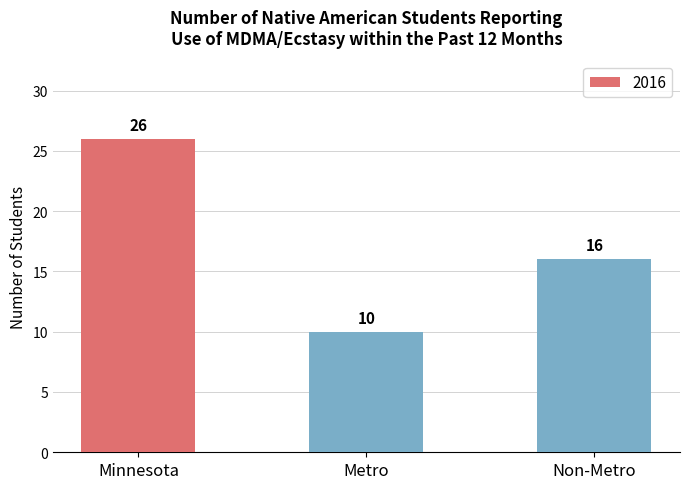

What position from the left is Minnesota?

1